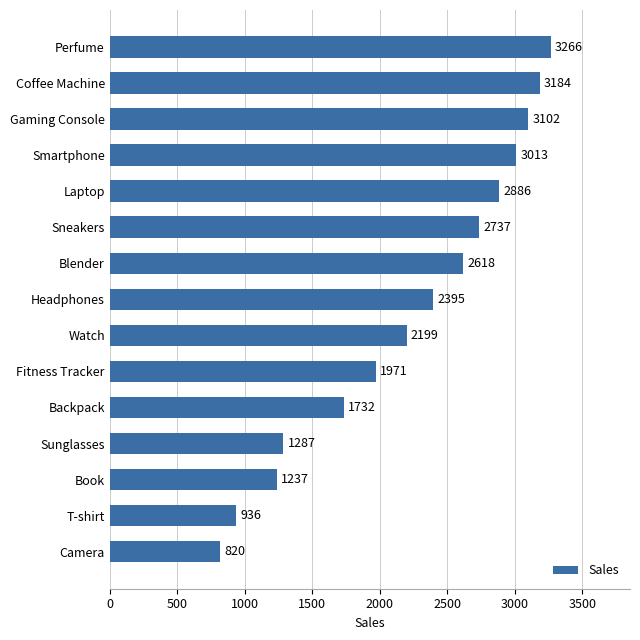

List the labels in order of value, largest first.

Perfume, Coffee Machine, Gaming Console, Smartphone, Laptop, Sneakers, Blender, Headphones, Watch, Fitness Tracker, Backpack, Sunglasses, Book, T-shirt, Camera